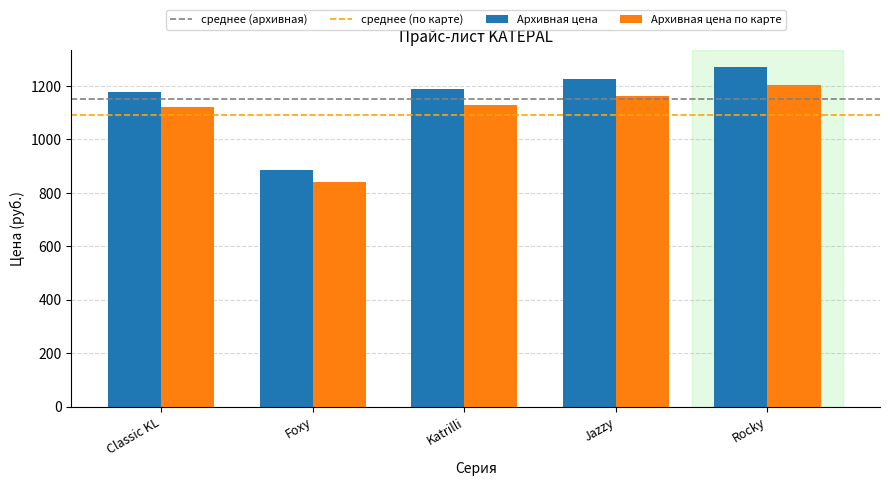

What is the minimum value for Архивная цена по карте?

842